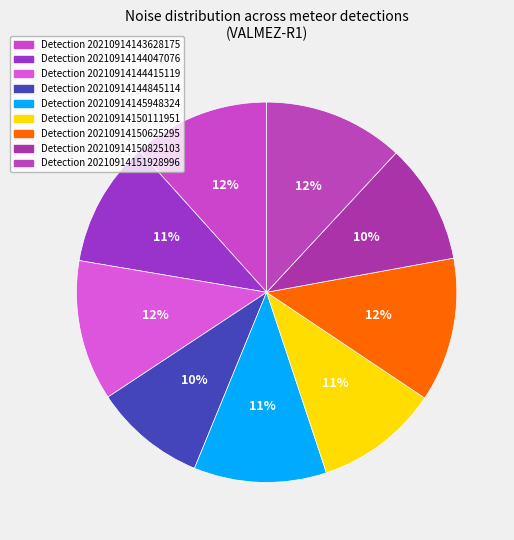

Is there any slice that represents more than half of the pie?

No